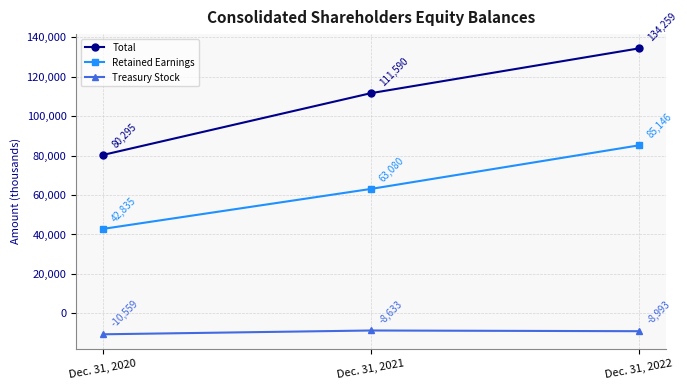

The Total series shows 80295 at Dec. 31, 2020. True or false?

True